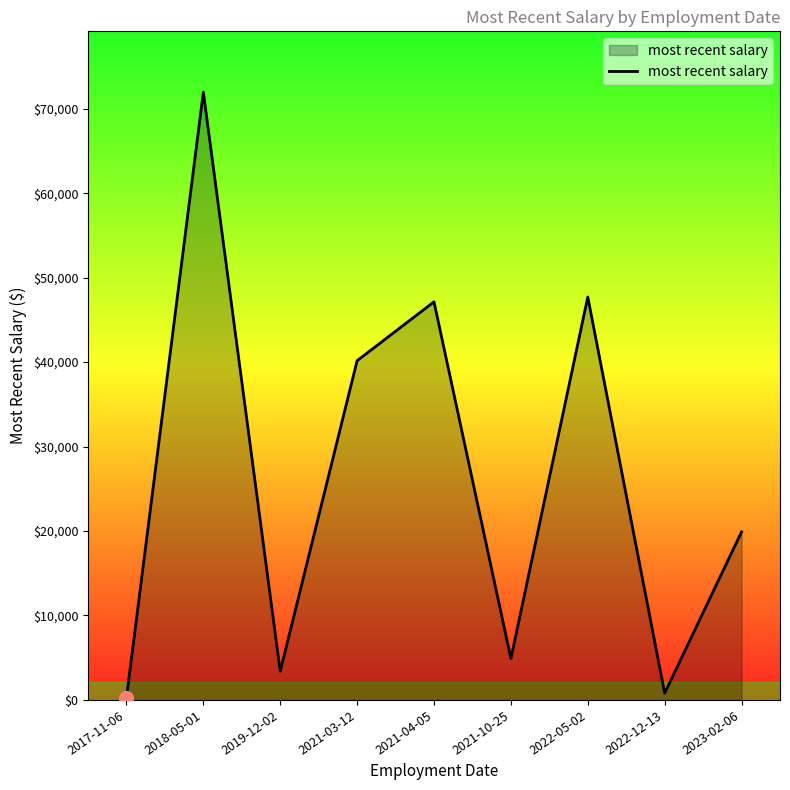

Reading left to right, list all the values displayed in this chart.

240.0	71962.3	3400.0	40164.0	47135.8	4900.0	47705.0	800.0	19894.2